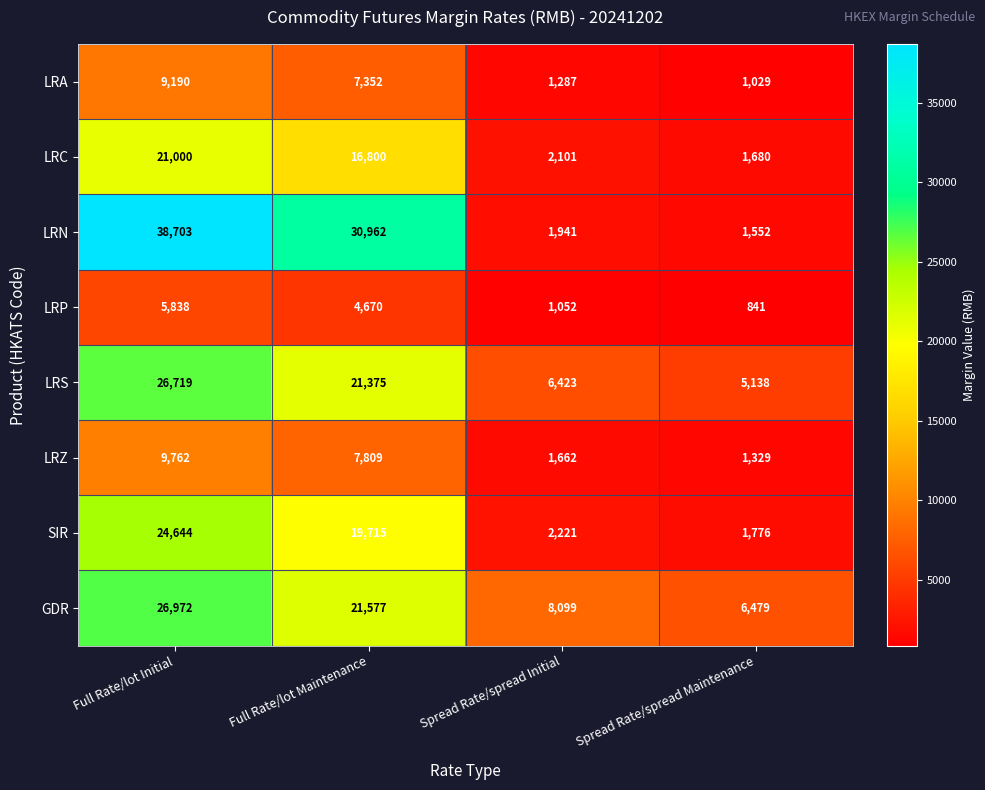

What is the smallest value displayed?

841